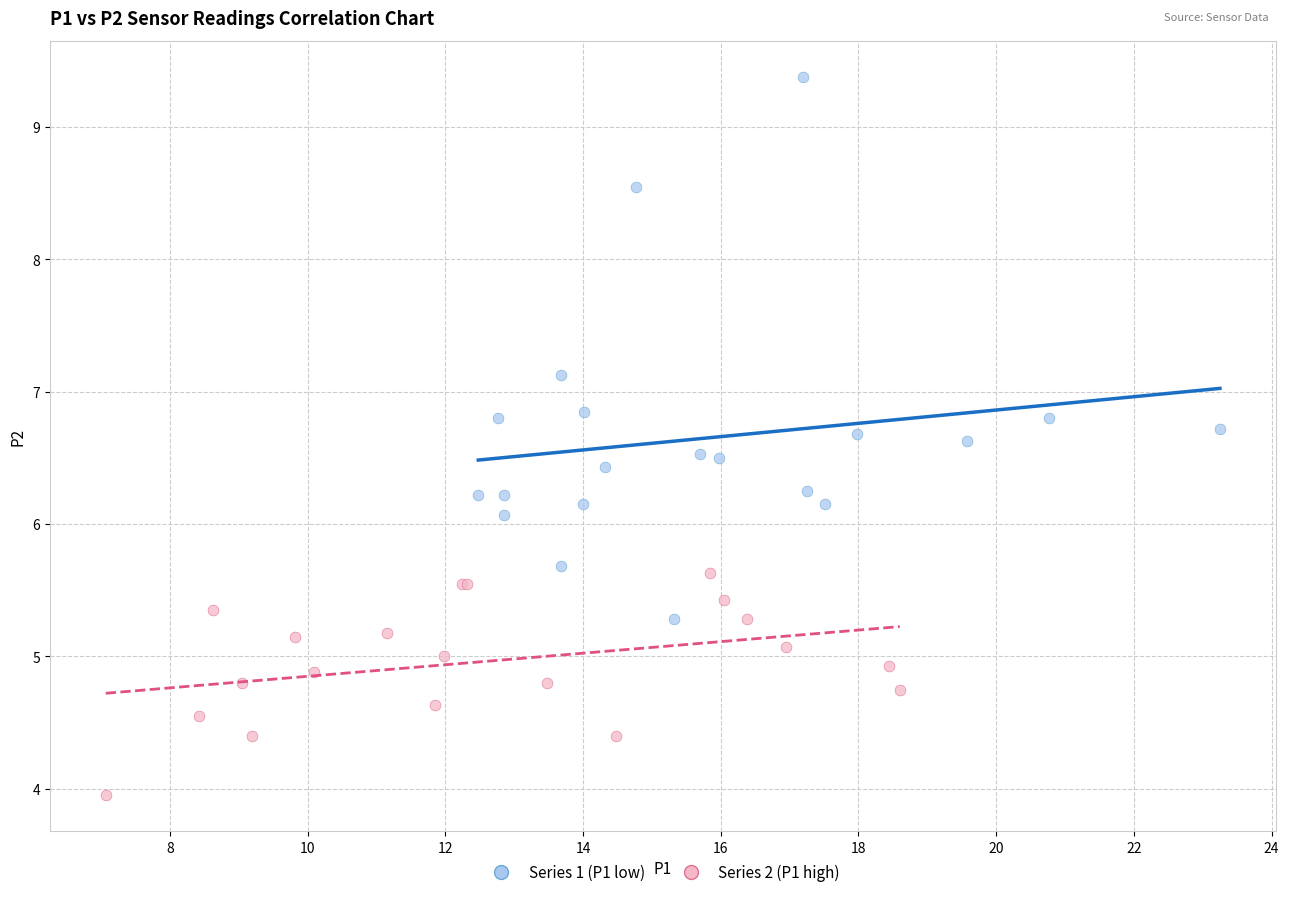

Which series has the largest Y range (max minus min)?

Series 1 (P1 low)